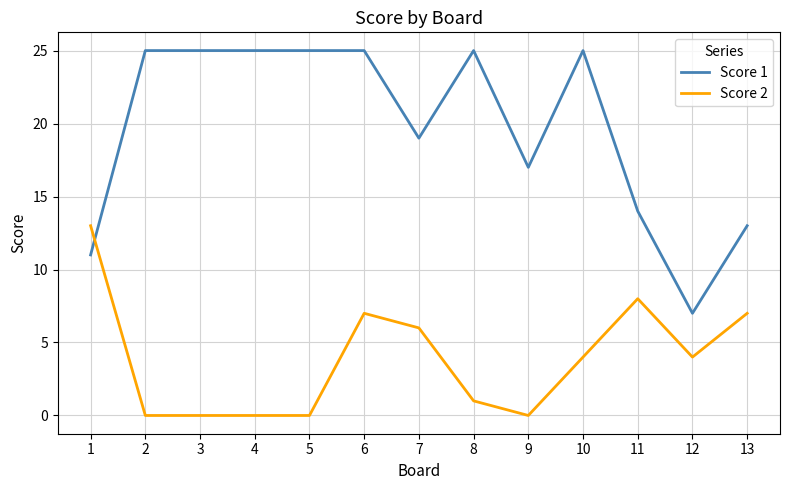

How many categories are shown in the chart?

13